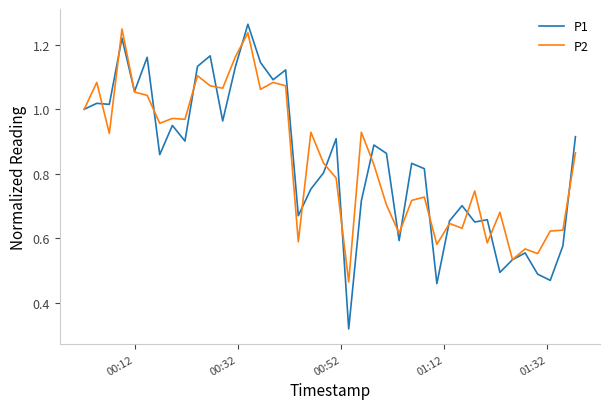

Which series has the widest spread of values?

P1